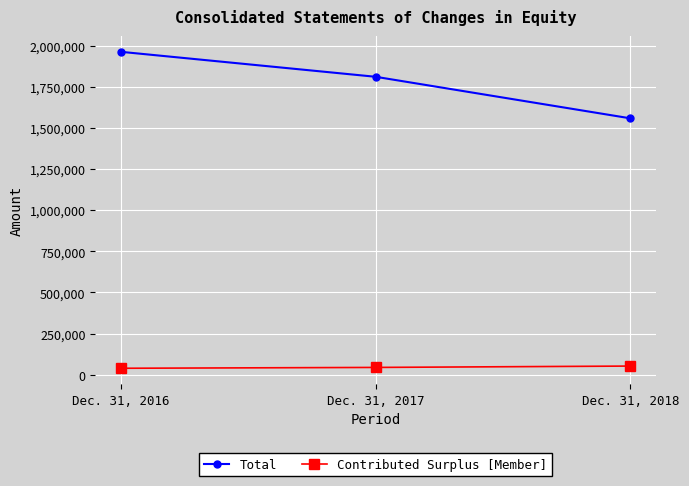

What is the difference between the Contributed Surplus [Member] values at Dec. 31, 2018 and Dec. 31, 2016?

13395